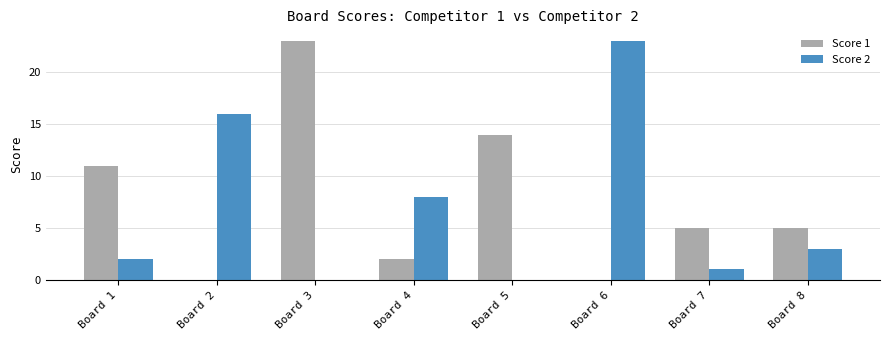

True or false: Score 1 has a value of 23 at Board 3.

True